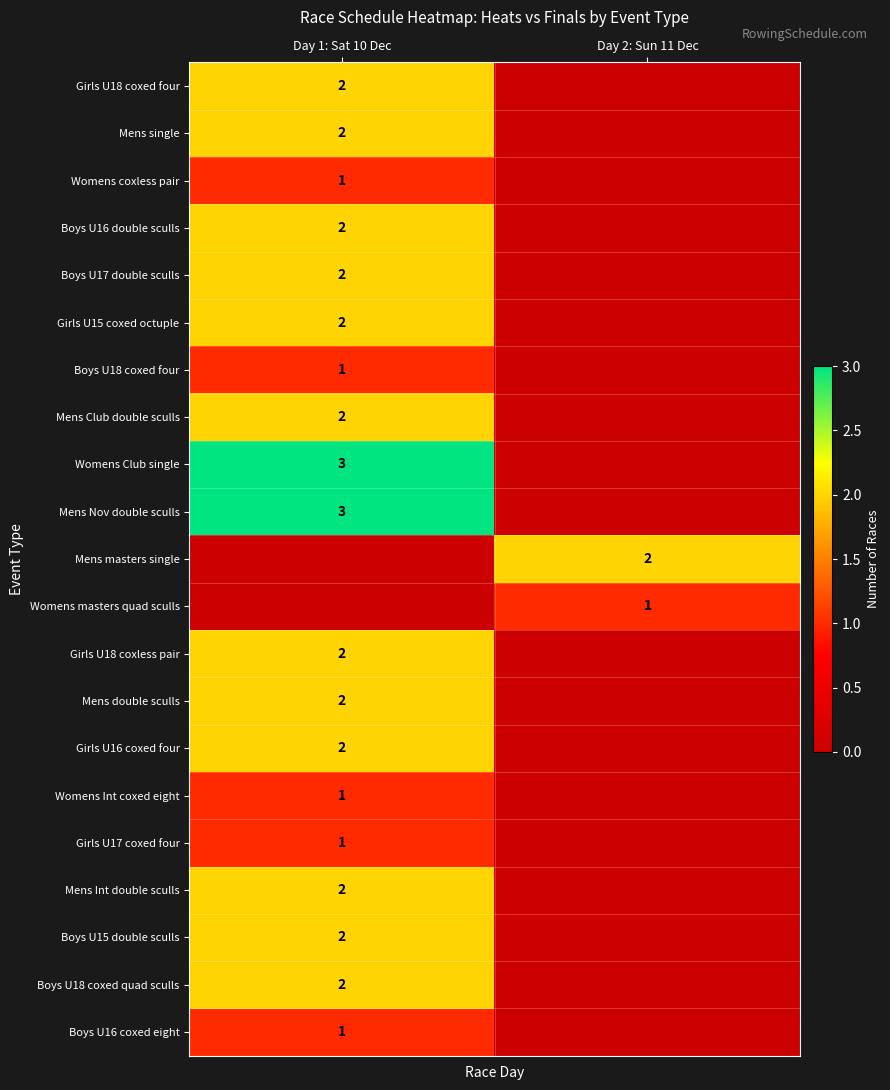

Is it true that Boys U15 double sculls equals 1 at Day 1: Sat 10 Dec?

False